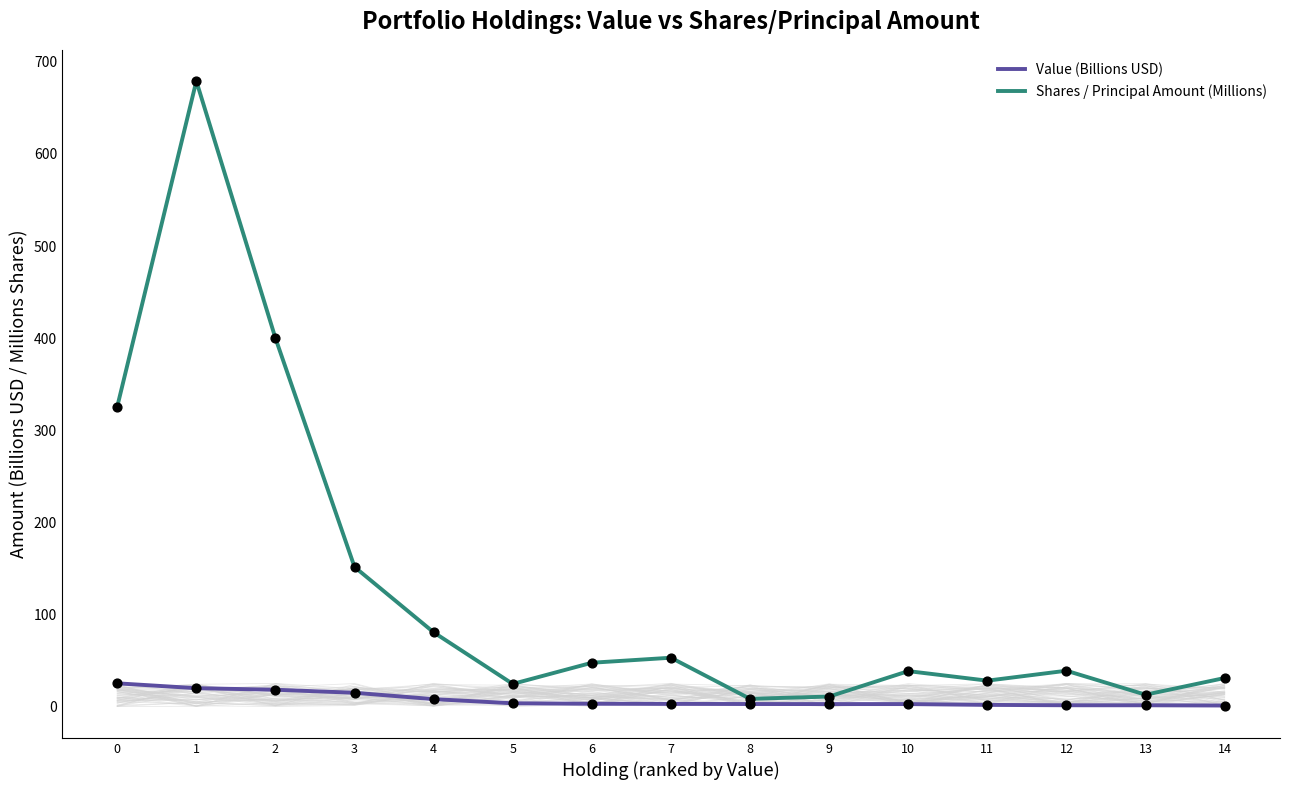

Which series reaches the minimum Y coordinate?

Value (Billions USD)